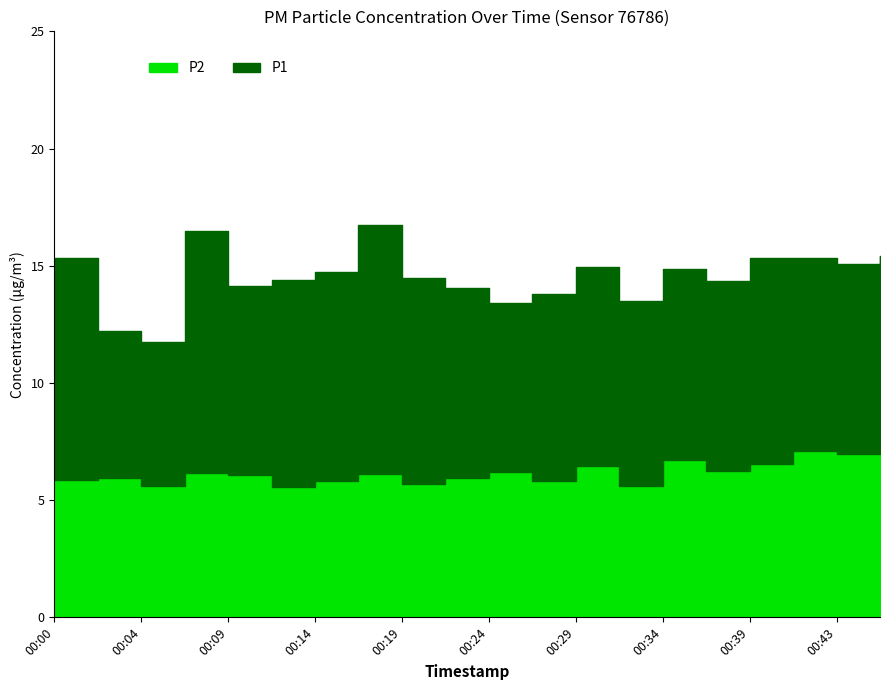

What is the difference between the maximum and minimum values in the P1 series?

5.0